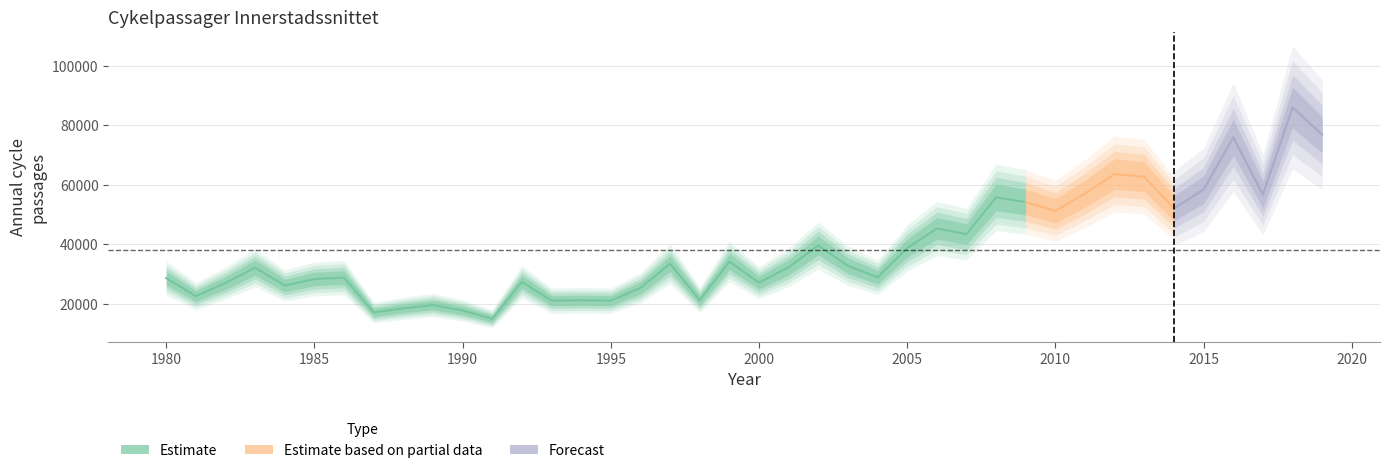

What is the maximum value shown in the chart?

85962